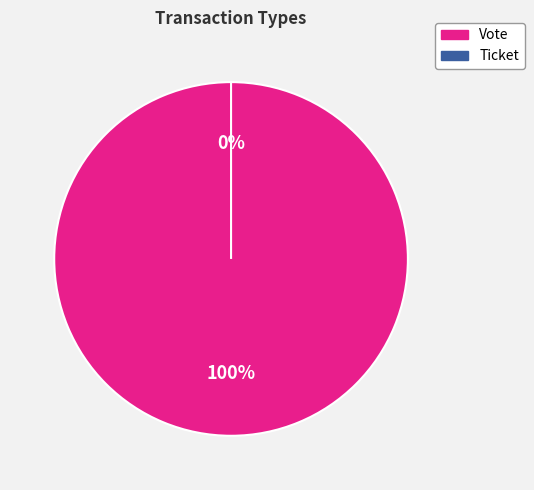

To the nearest percent, what is the combined percentage of Vote and Ticket?

100%